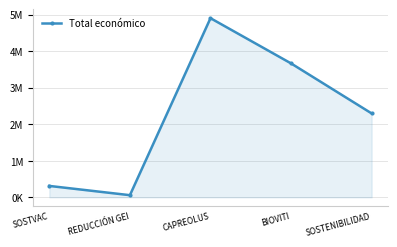

Reading right to left, list all the values displayed in this chart.

SOSTENIBILIDAD=2296067	BIOVITI=3664706	CAPREOLUS=4902645	REDUCCIÓN GEI=58130	SOSTVAC=311553